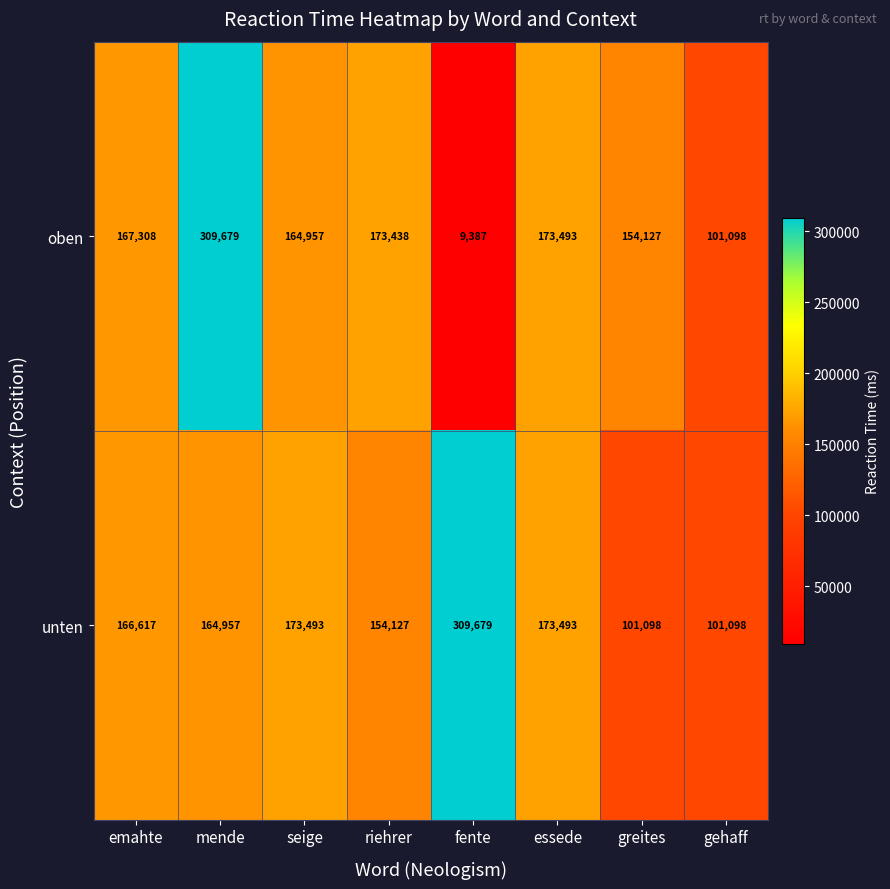

What value does the unten series have at mende?

164957